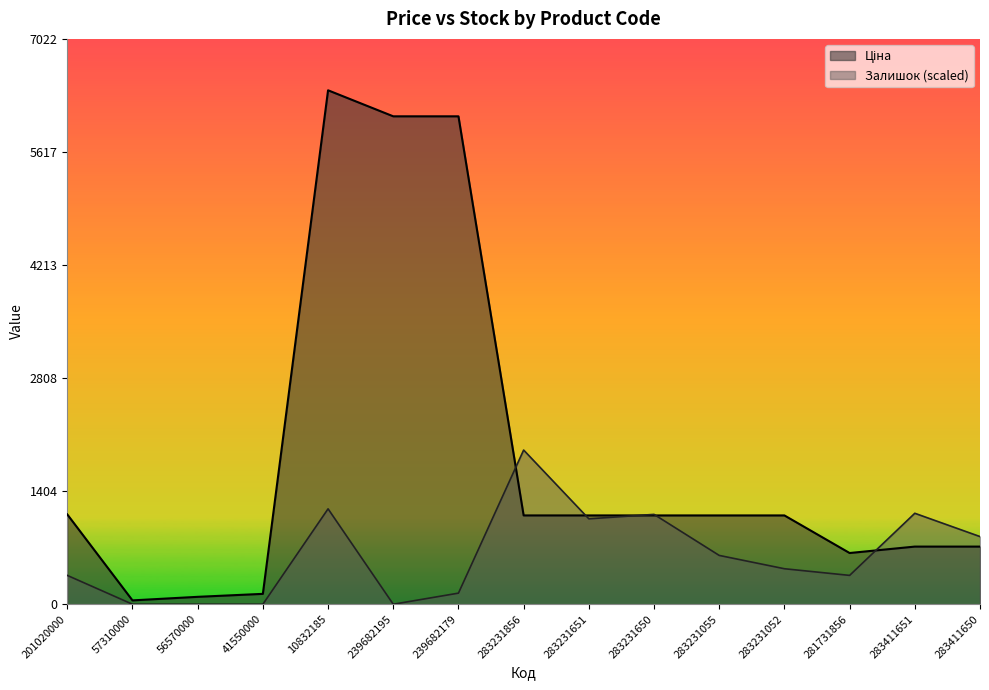

Which series changed the most between 201020000 and 41550000?

Ціна